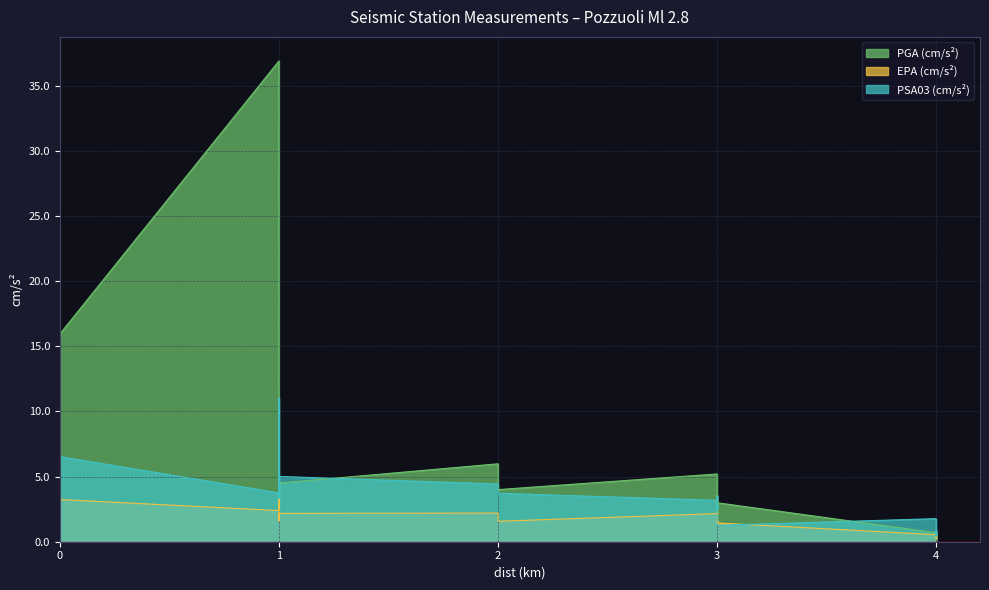

Reading right to left, what are all the values shown in this chart?

PGA (cm/s²): 0.5	0.6	0.5	0.4	0.6	0.7	3.0	3.5	2.6	3.8	5.1	5.2	4.0	5.2	6.0	4.5	3.7	4.7	23.7	36.9	15.9
EPA (cm/s²): 0.3	0.3	0.3	0.2	0.4	0.5	1.4	1.6	1.4	1.9	2.3	2.2	1.6	1.8	2.2	2.2	1.6	2.2	4.7	2.4	3.2
PSA03 (cm/s²): 0.5	0.9	0.6	0.5	0.6	1.8	1.3	2.4	2.9	2.5	3.5	3.2	3.7	4.0	4.4	5.0	3.3	4.6	11.0	3.8	6.5